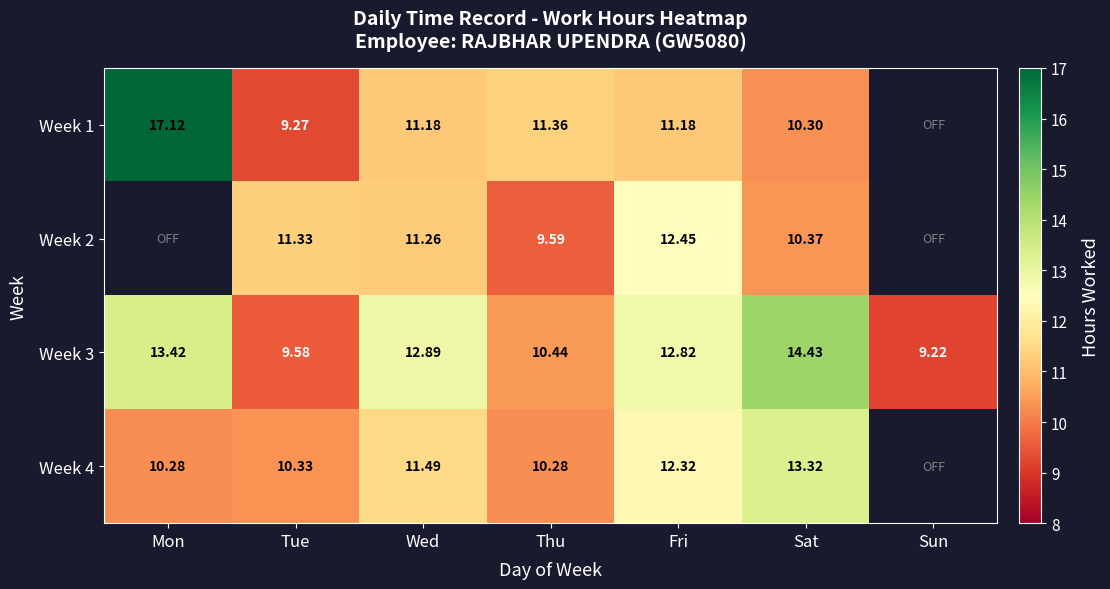

Is the value of Week 1 at Sat greater than the value of Week 4 at Tue?

No